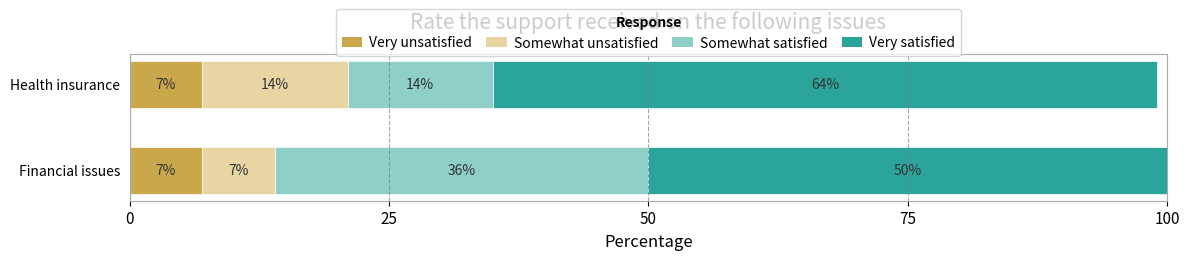

The value of Very unsatisfied at Health insurance is 7. True or false?

True